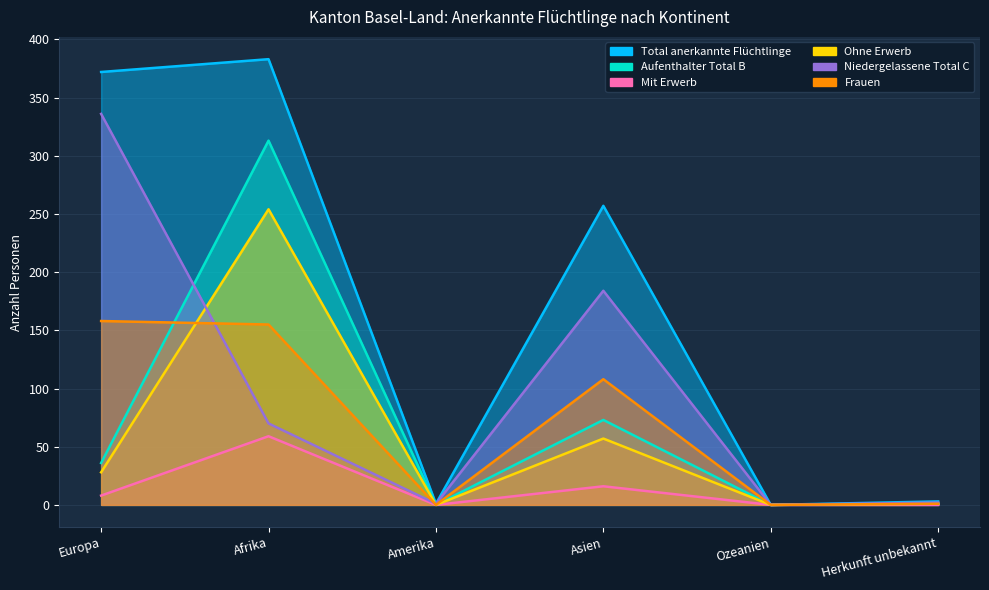

The value of Mit Erwerb at Amerika is 0. True or false?

True